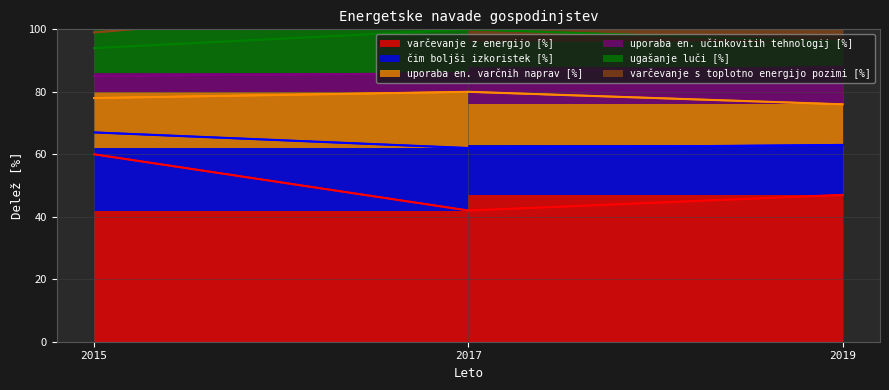

Which series has the largest range (max minus min)?

varčevanje z energijo [%]